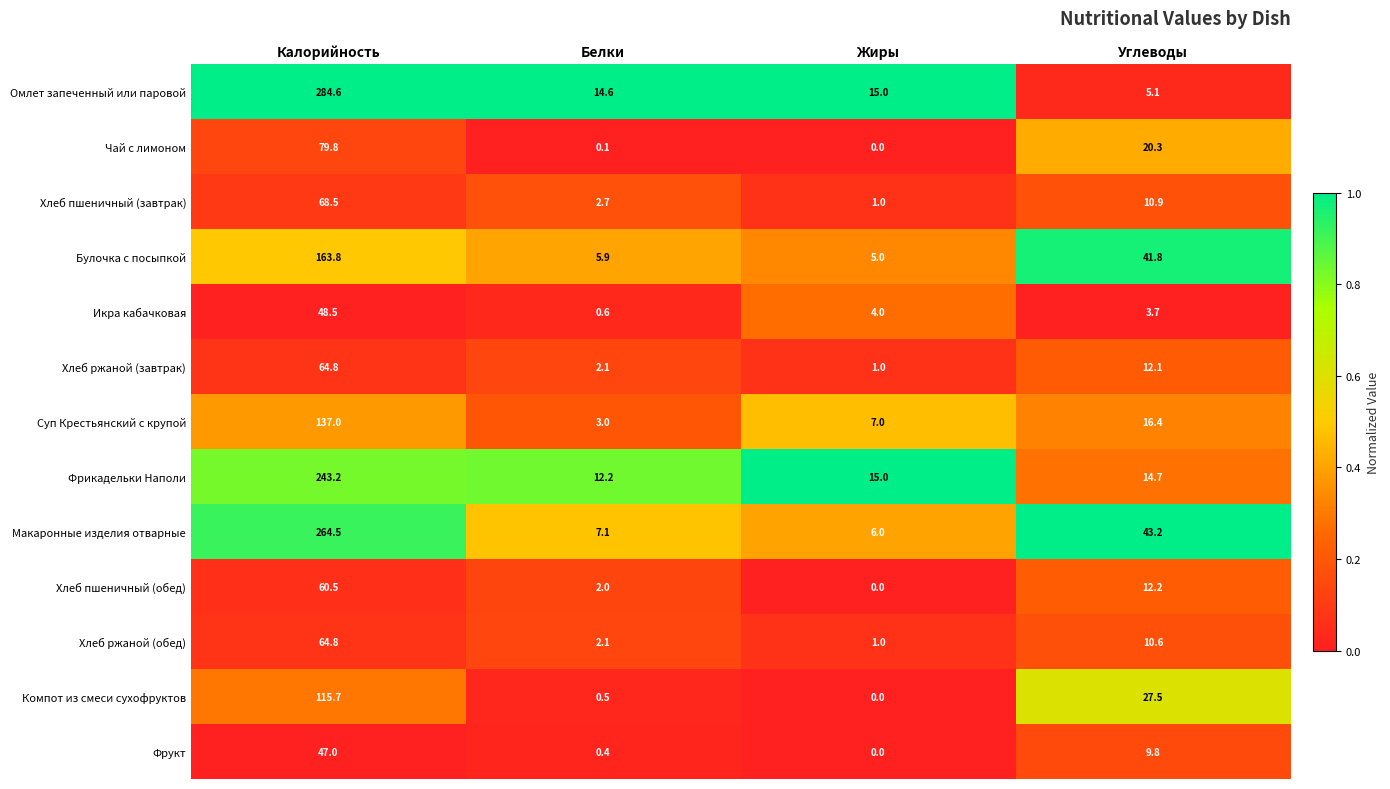

What is the sum of the Хлеб ржаной (обед) values at Калорийность and Углеводы?

75.4